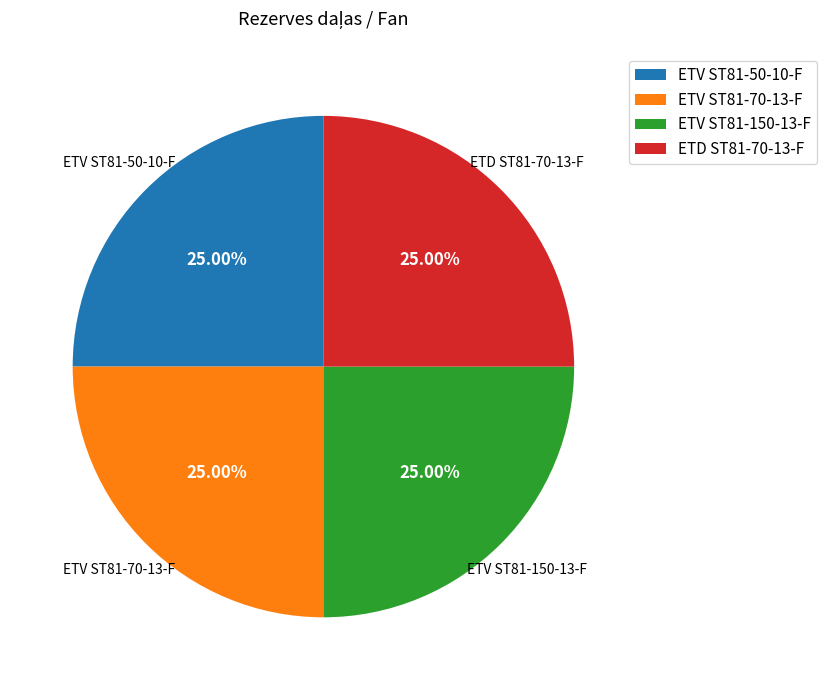

To the nearest percent, what is the average slice percentage?

25%